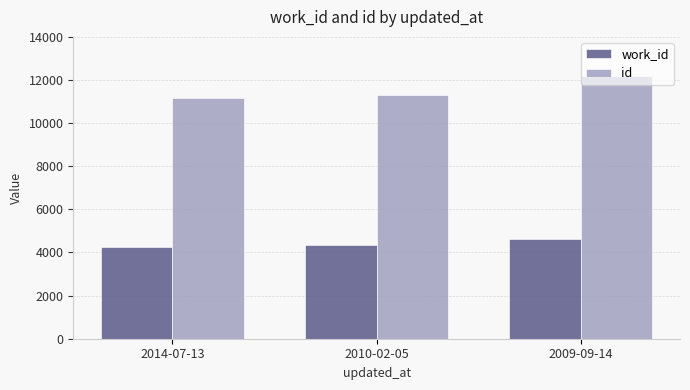

What is the smallest value displayed?

4272